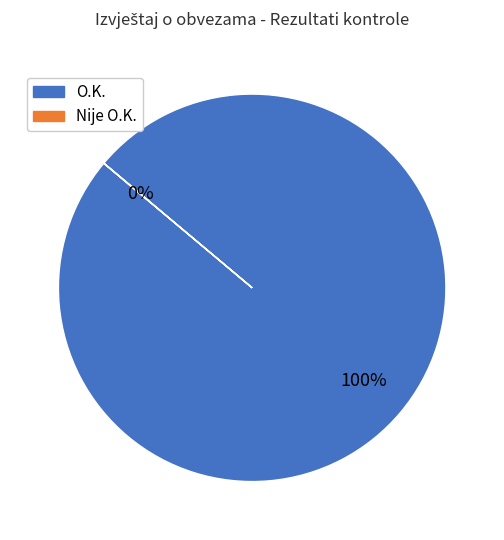

What percentage is the O.K. slice, to the nearest percent?

100%